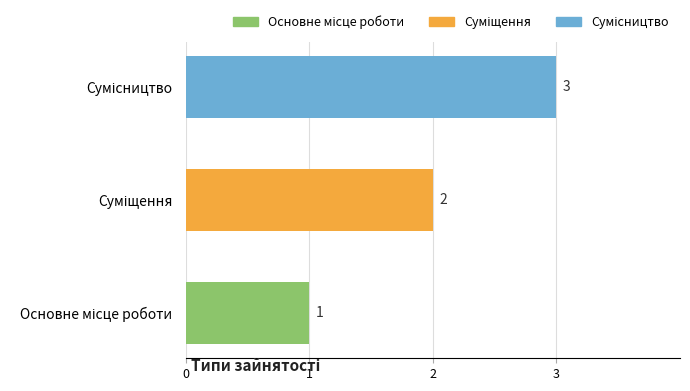

What is the maximum value shown in the chart?

3